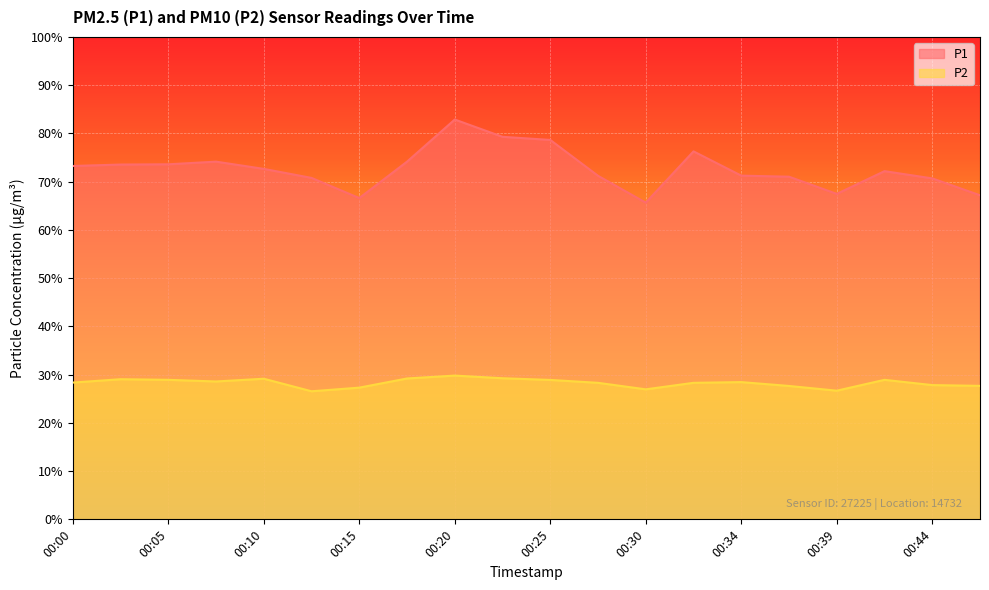

Which series has the largest total across all categories?

P1